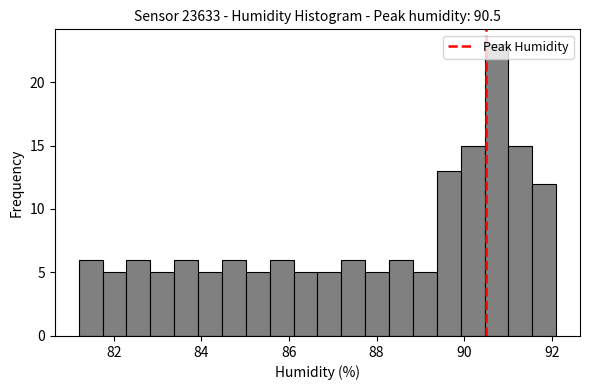

Around what value on the x-axis is the tallest bar? Give the approximate position of its centre, as read against the axis.

90.8